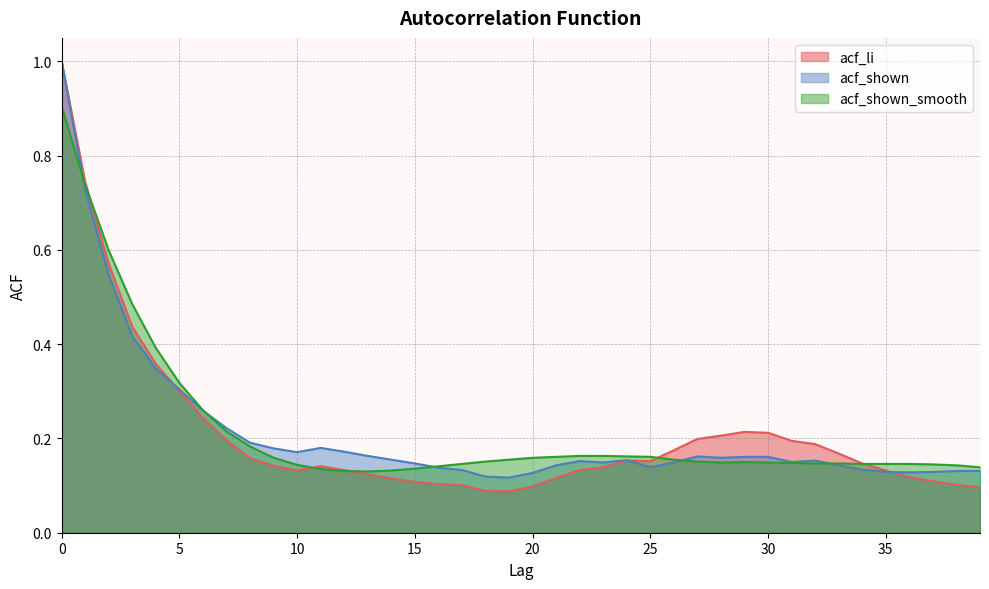

Reading left to right, transcribe all the data shown in this chart.

acf_li: 1.0	0.7	0.6	0.4	0.4	0.3	0.2	0.2	0.2	0.1	0.1	0.1	0.1	0.1	0.1	0.1	0.1	0.1	0.1	0.1	0.1	0.1	0.1	0.1	0.2	0.2	0.2	0.2	0.2	0.2	0.2	0.2	0.2	0.2	0.1	0.1	0.1	0.1	0.1	0.1
acf_shown: 1.0	0.7	0.5	0.4	0.3	0.3	0.3	0.2	0.2	0.2	0.2	0.2	0.2	0.2	0.2	0.1	0.1	0.1	0.1	0.1	0.1	0.1	0.2	0.1	0.2	0.1	0.1	0.2	0.2	0.2	0.2	0.1	0.2	0.1	0.1	0.1	0.1	0.1	0.1	0.1
acf_shown_smooth: 0.9	0.7	0.6	0.5	0.4	0.3	0.3	0.2	0.2	0.2	0.1	0.1	0.1	0.1	0.1	0.1	0.1	0.1	0.2	0.2	0.2	0.2	0.2	0.2	0.2	0.2	0.2	0.2	0.1	0.1	0.1	0.1	0.1	0.1	0.1	0.1	0.1	0.1	0.1	0.1